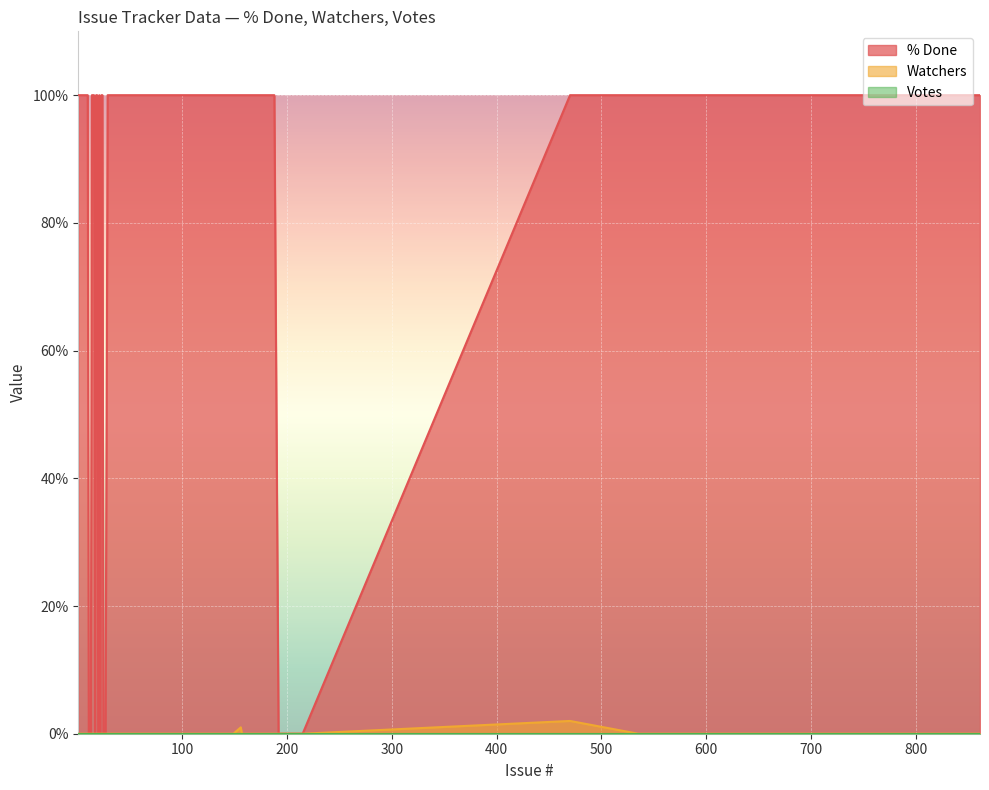

True or false: Watchers has more than 0 interior local peaks.

True